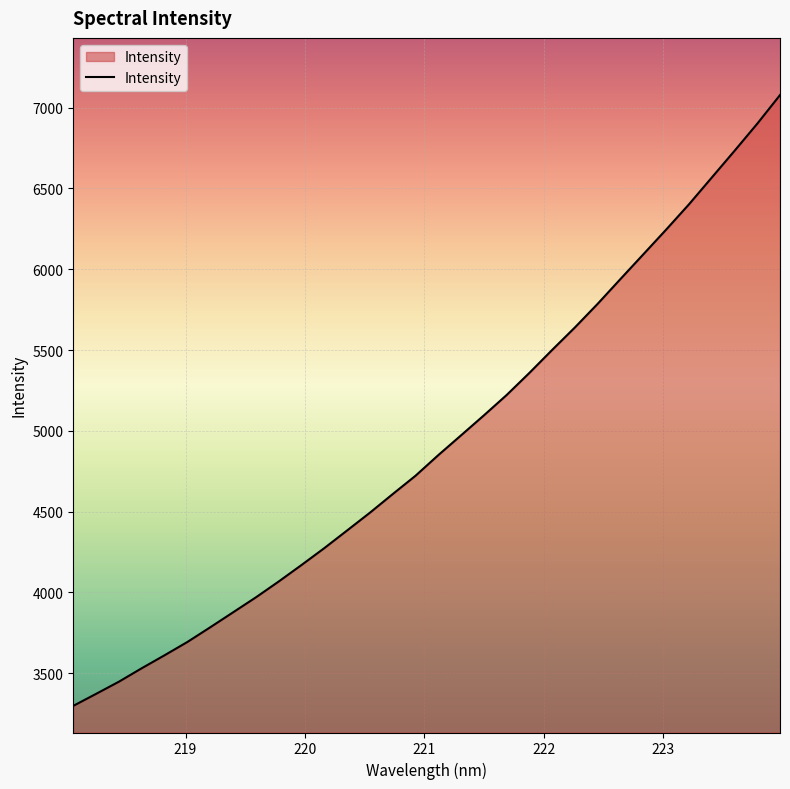

What is the difference between the maximum and minimum values?

3779.9